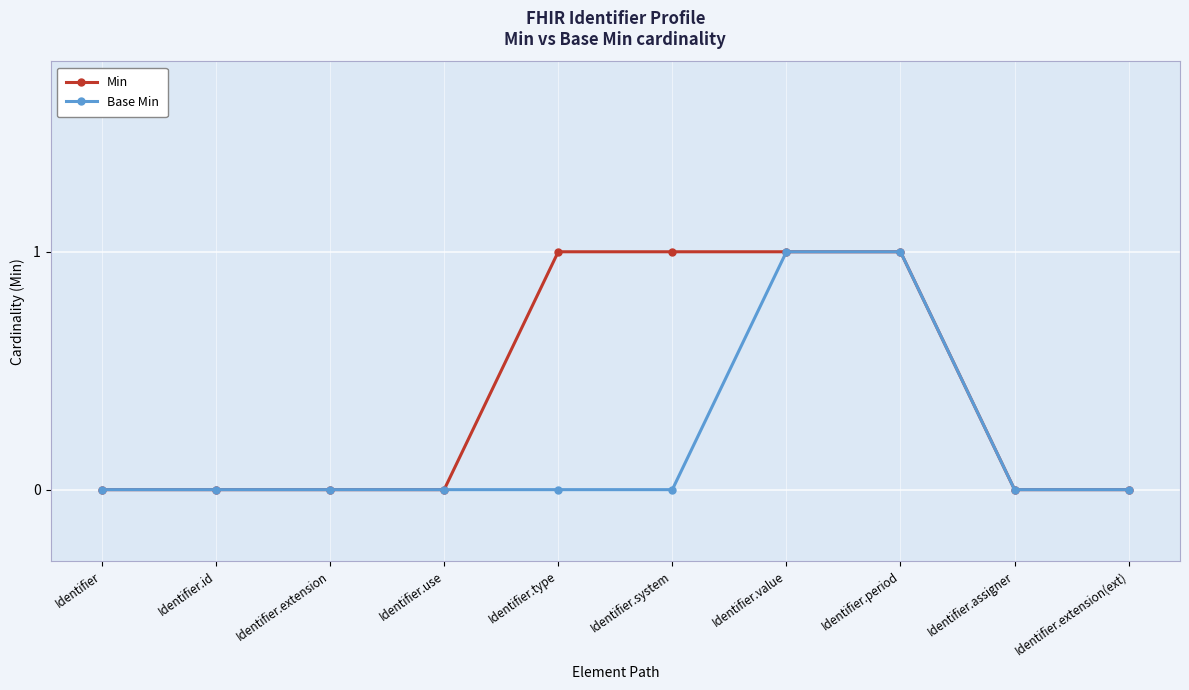

What is the approximate value of Base Min at Identifier.value?

1